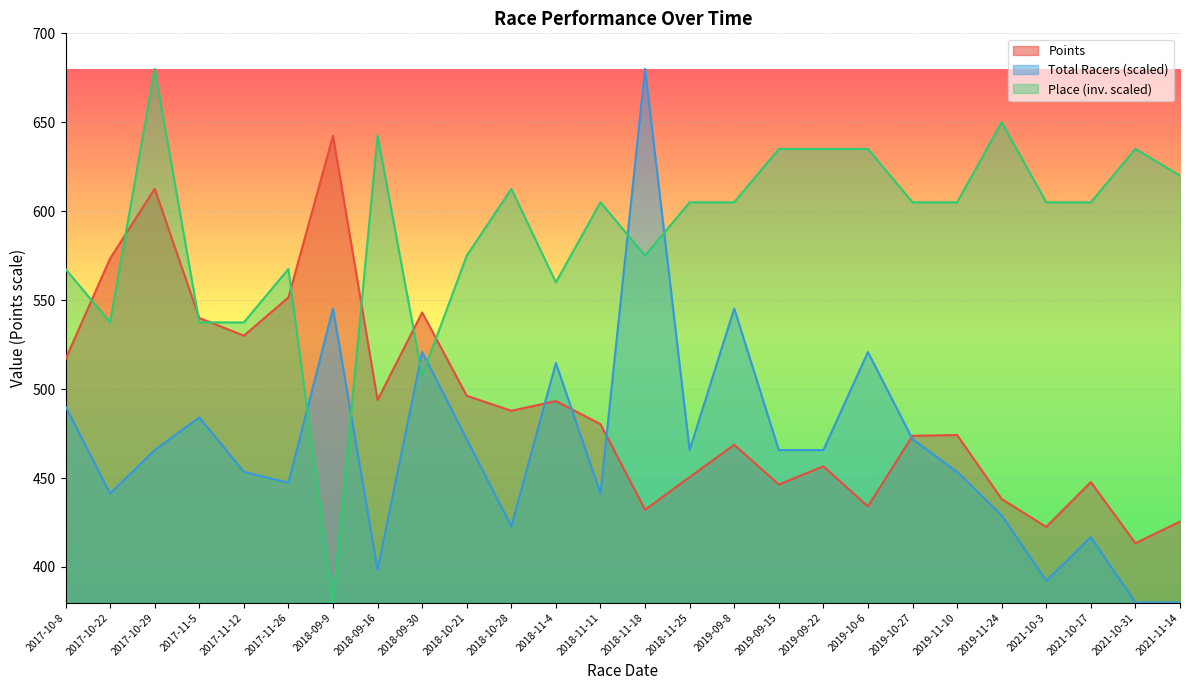

Which category has the lowest value in the Place series?

2018-09-9